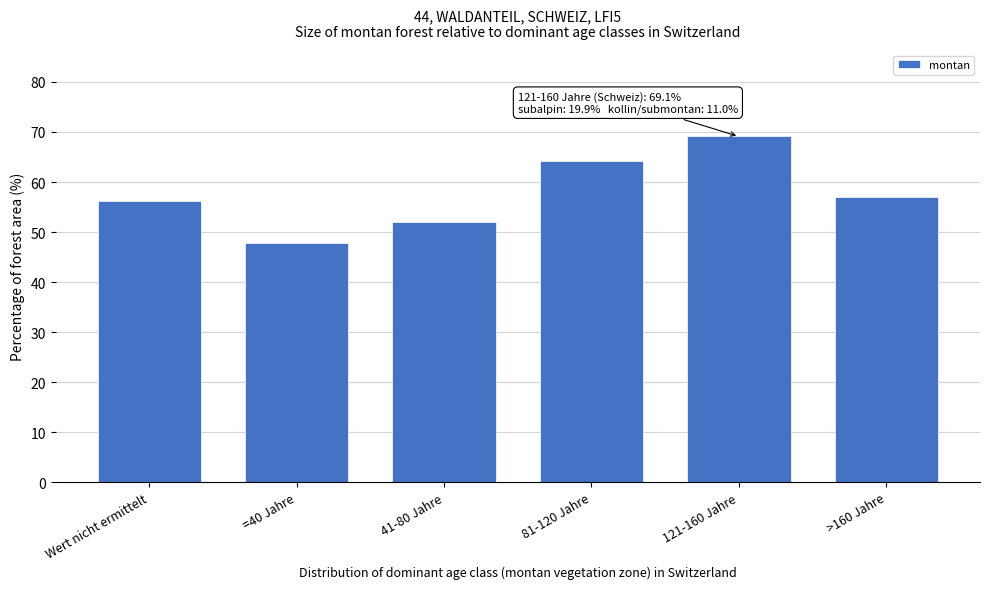

Reading left to right, transcribe all the data shown in this chart.

Wert nicht ermittelt=56.3	=40 Jahre=47.9	41-80 Jahre=52.0	81-120 Jahre=64.2	121-160 Jahre=69.1	>160 Jahre=57.1